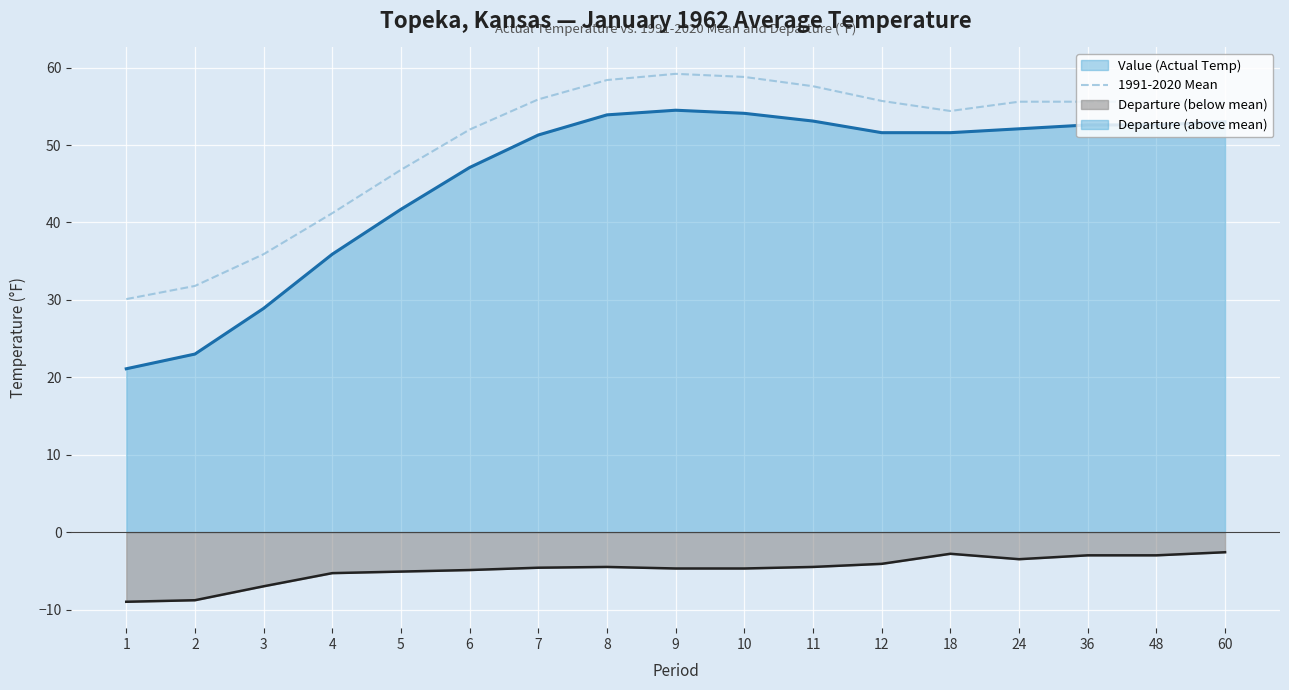

How many interior local valleys (lower than both neighbors) does the data have?

1